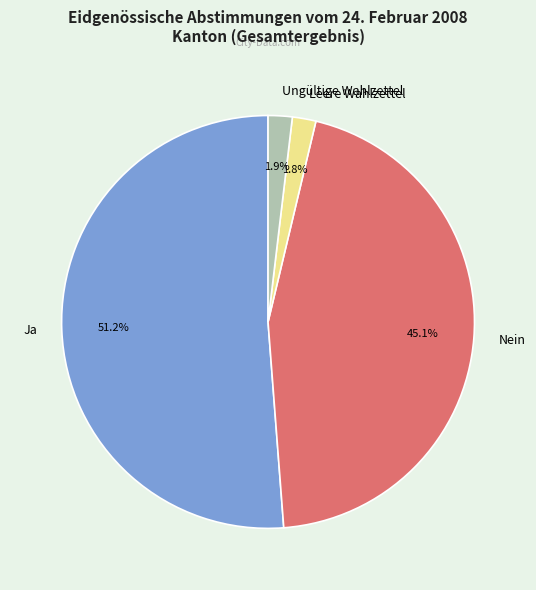

Does any single category account for the majority?

Yes